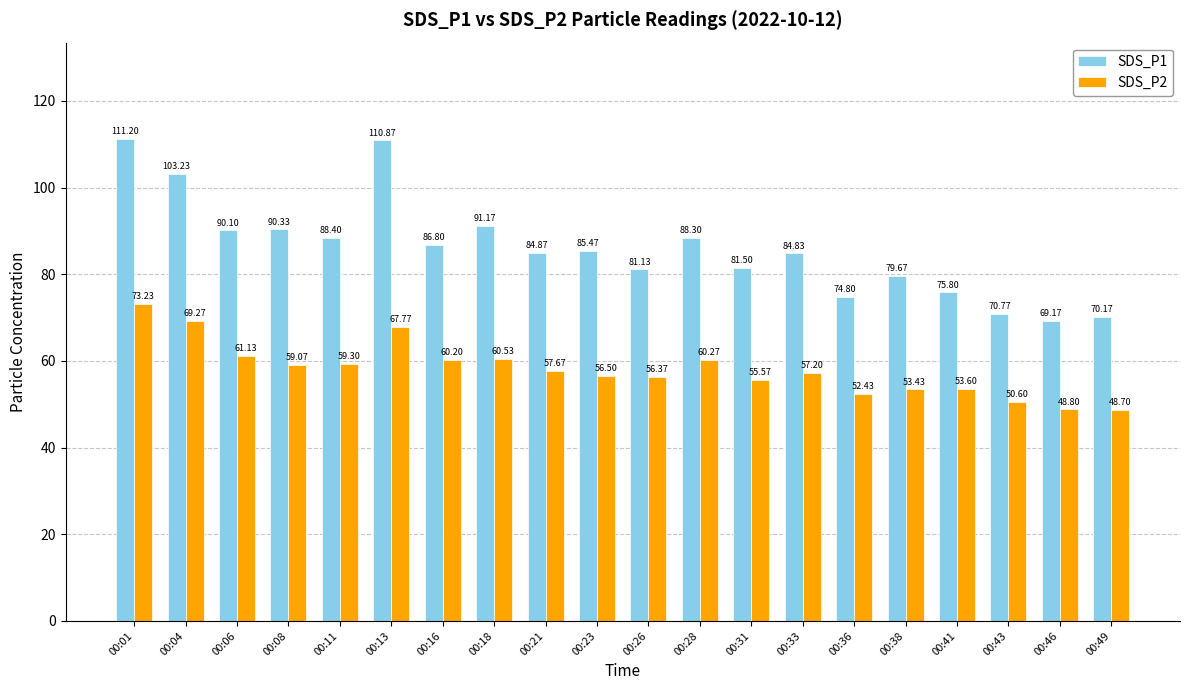

At which label does SDS_P2 reach its peak?

00:01